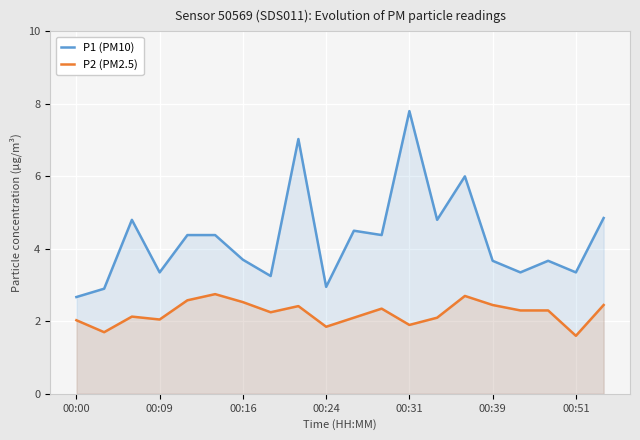

What are all the series names shown in the legend?

P1 (PM10), P2 (PM2.5)